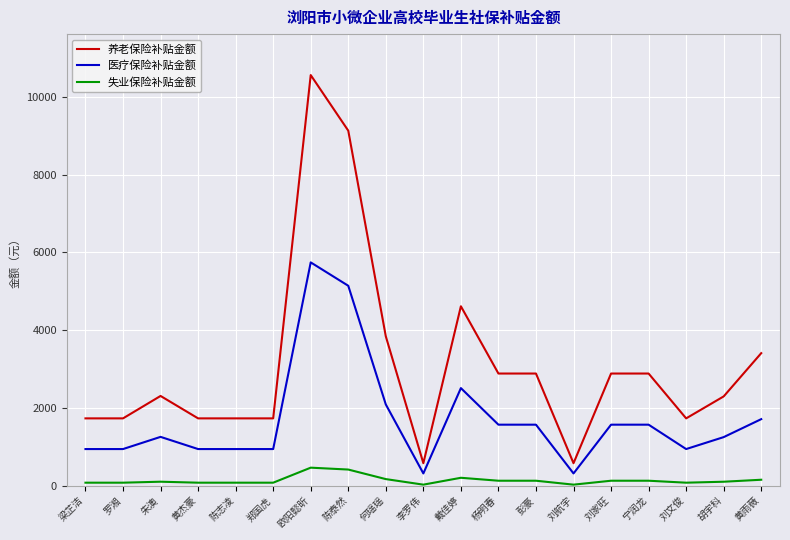

What position from the left is 刘航宇?

14